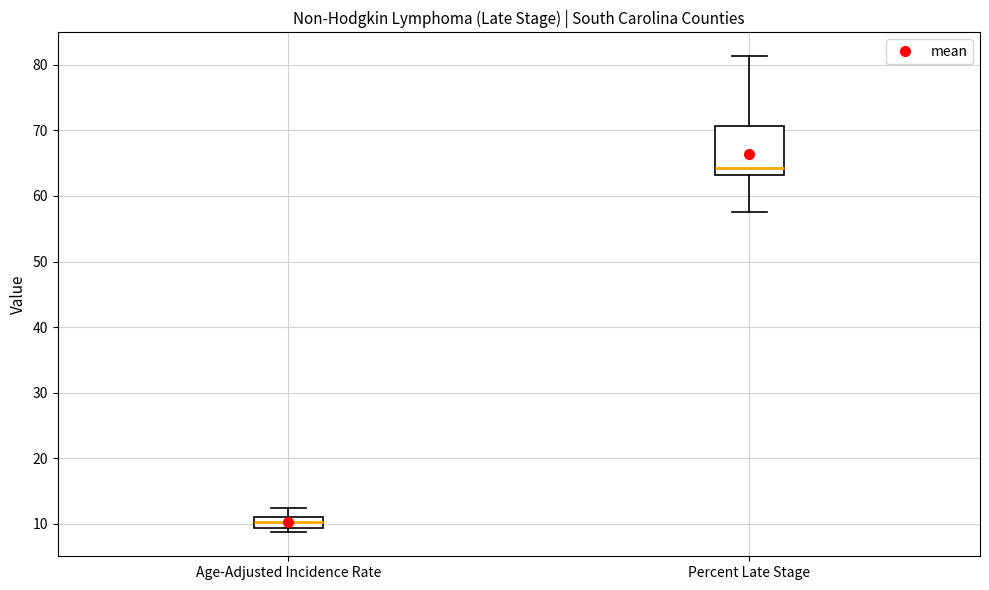

Where does the upper whisker of the box for Age-Adjusted Incidence Rate end on the y-axis? The values are not printed on the chart, so give them approximately, as read against the axis.

13